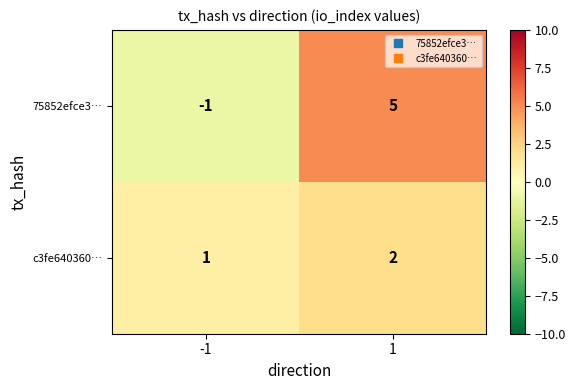

Which series has the largest range (max minus min)?

75852efce3…